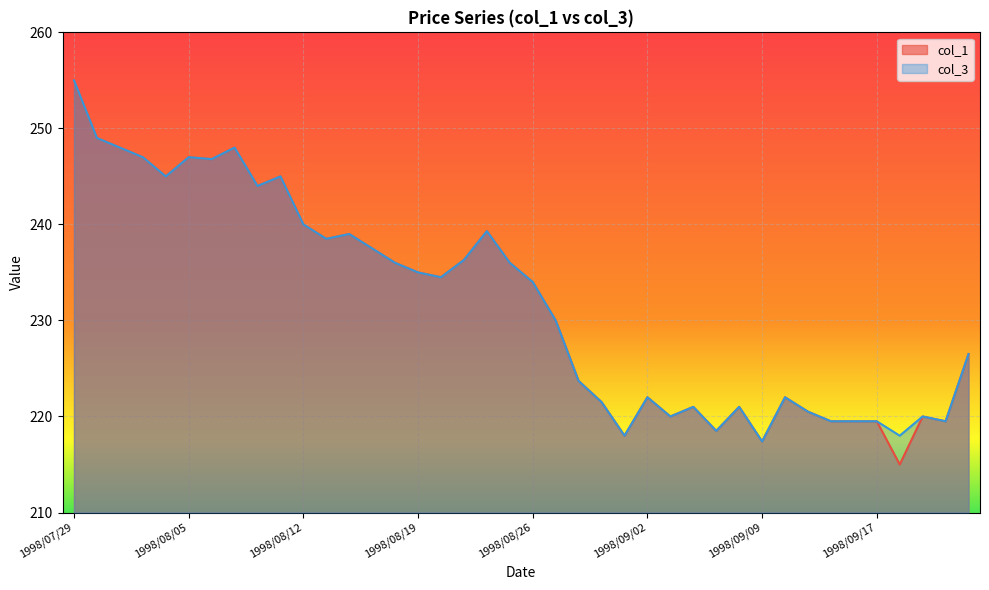

What is the label of the 40th point from the right?

1998/07/29